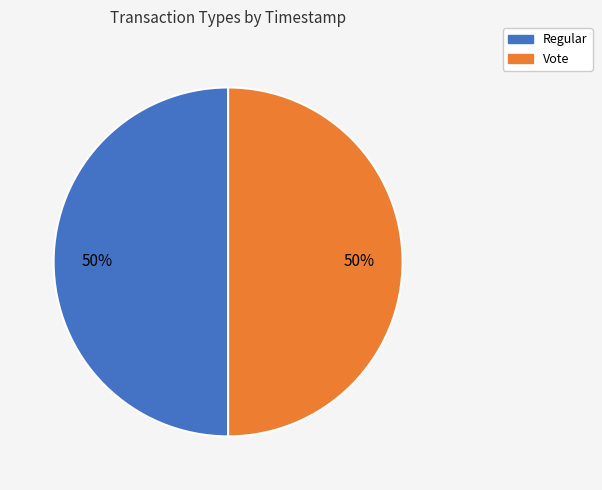

How many segments does this pie chart have?

2